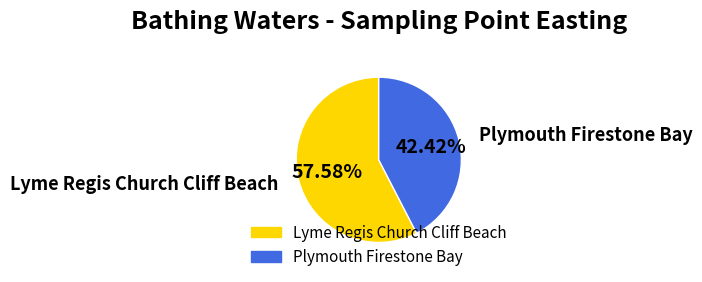

Is it true that Lyme Regis Church Cliff Beach is 58% of the pie?

True